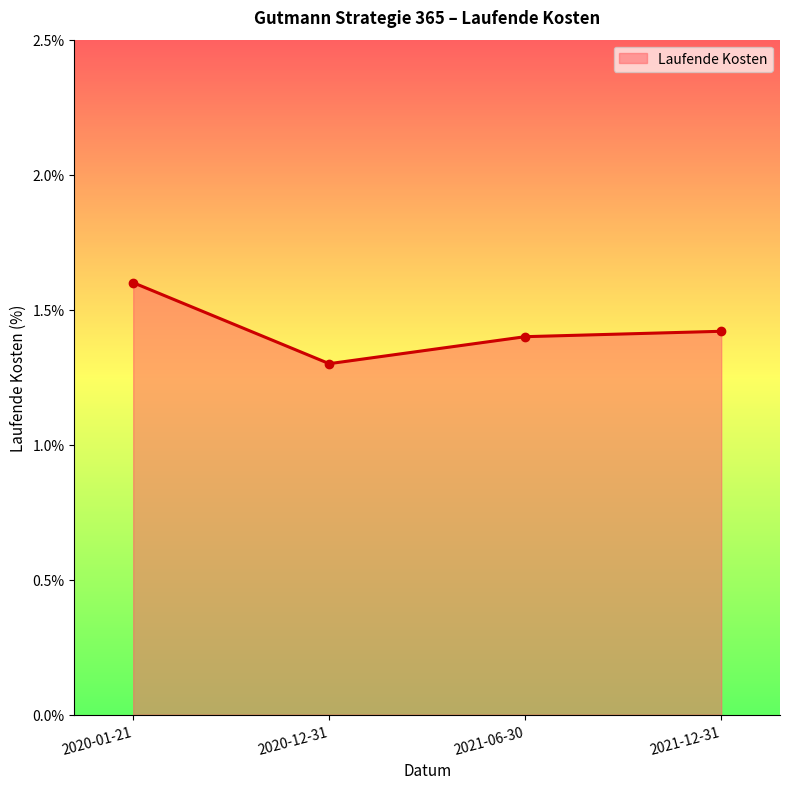

Is it true that the value at 2021-12-31 is 0.5?

False